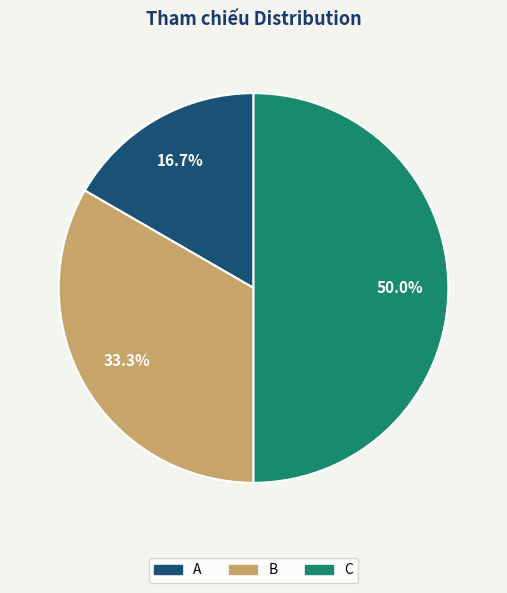

To the nearest percent, what percentage of the pie is B?

33%